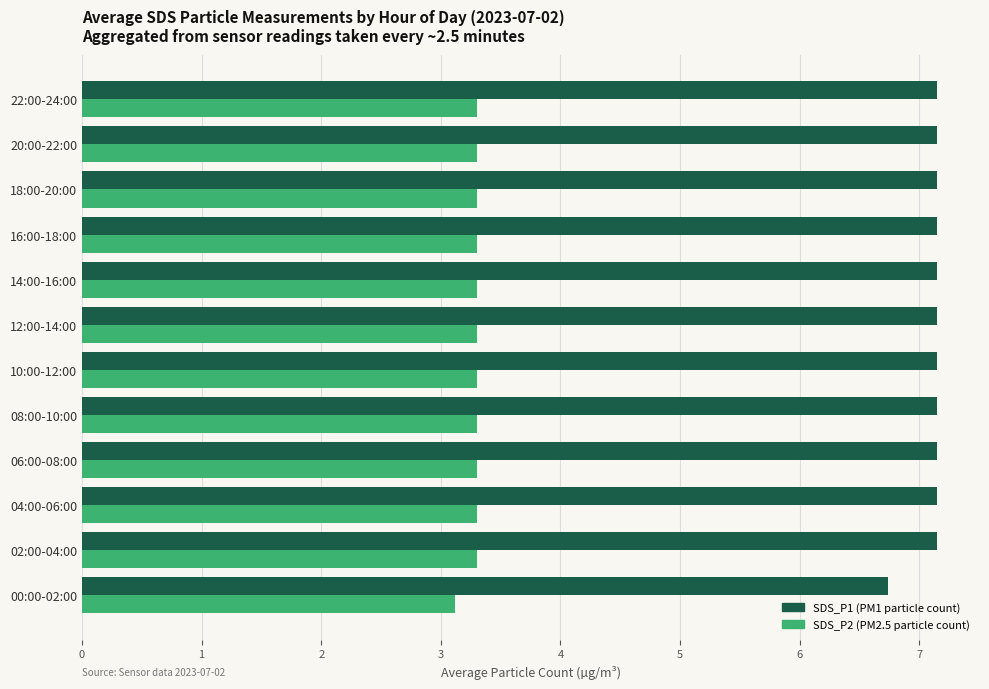

Which category has the lowest value across all series?

00:00-02:00